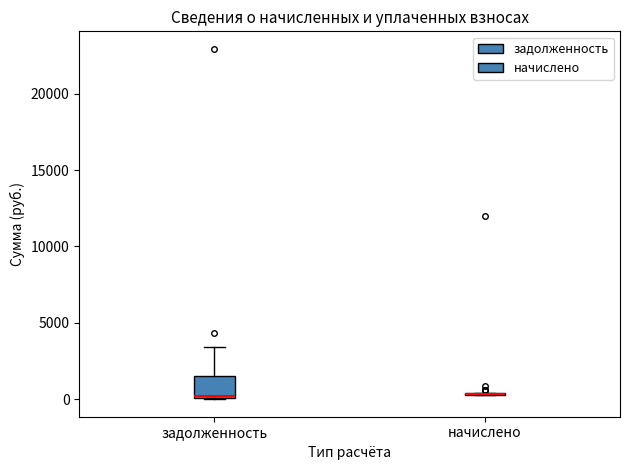

Reading left to right, transcribe this box plot: for each box, give where its median line is, the range the box spans, and where its two whiskers end, as read against the y-axis. The values are not printed on the chart, so give them approximately, as read against the axis.

задолженность: median 0 (drawn on the box's lower edge), box 0 to 1500, whiskers 0 to 3500
начислено: box collapsed to a line at 500, whiskers 500 to 500